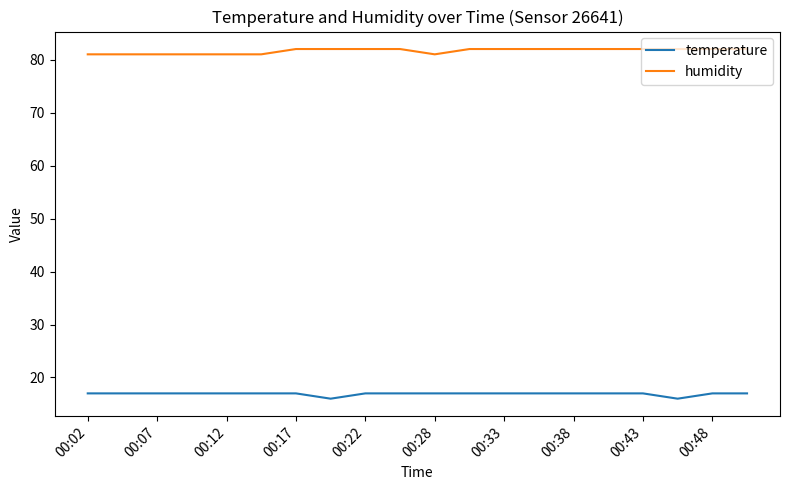

Which series has the largest total across all categories?

humidity